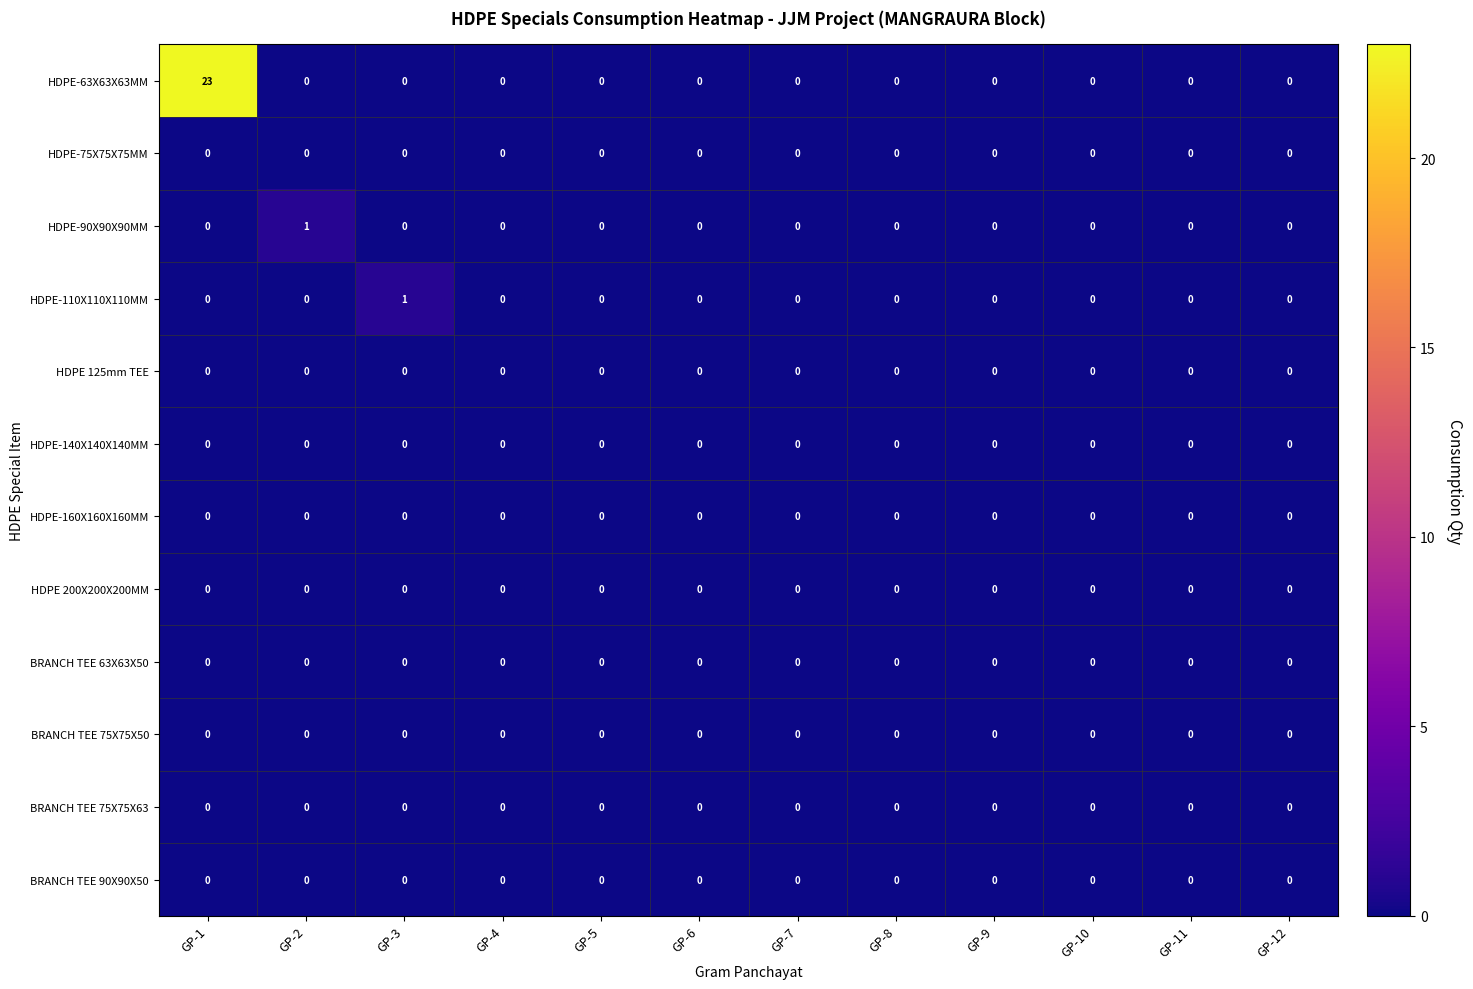

What is the total value across all series at GP-3?

1